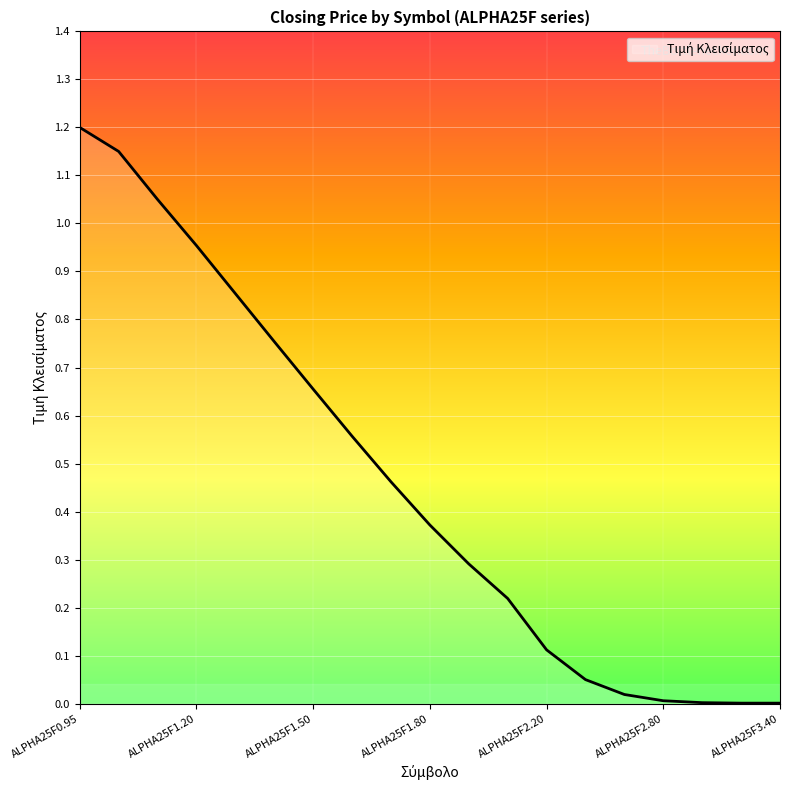

What is the greatest value displayed?

1.2